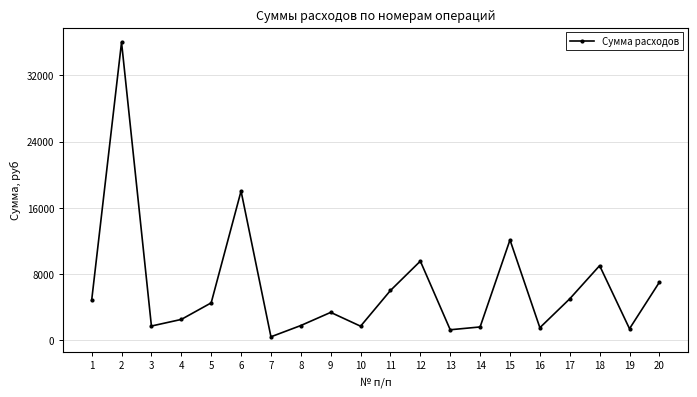

Where is the first local minimum?

3